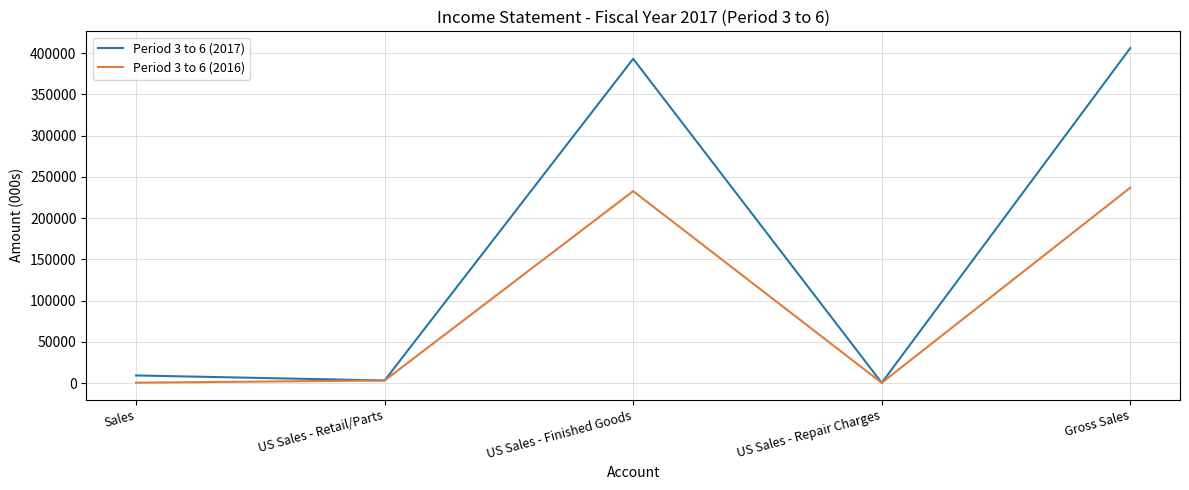

At which category is the sum across all series the highest?

Gross Sales